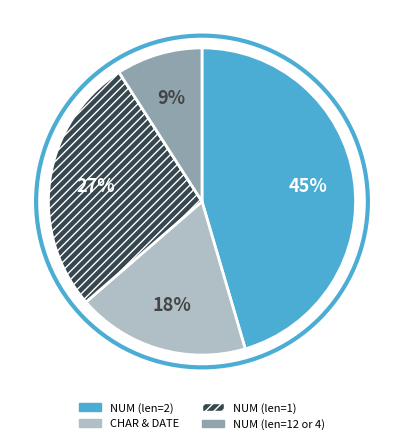

How many segments does this pie chart have?

4